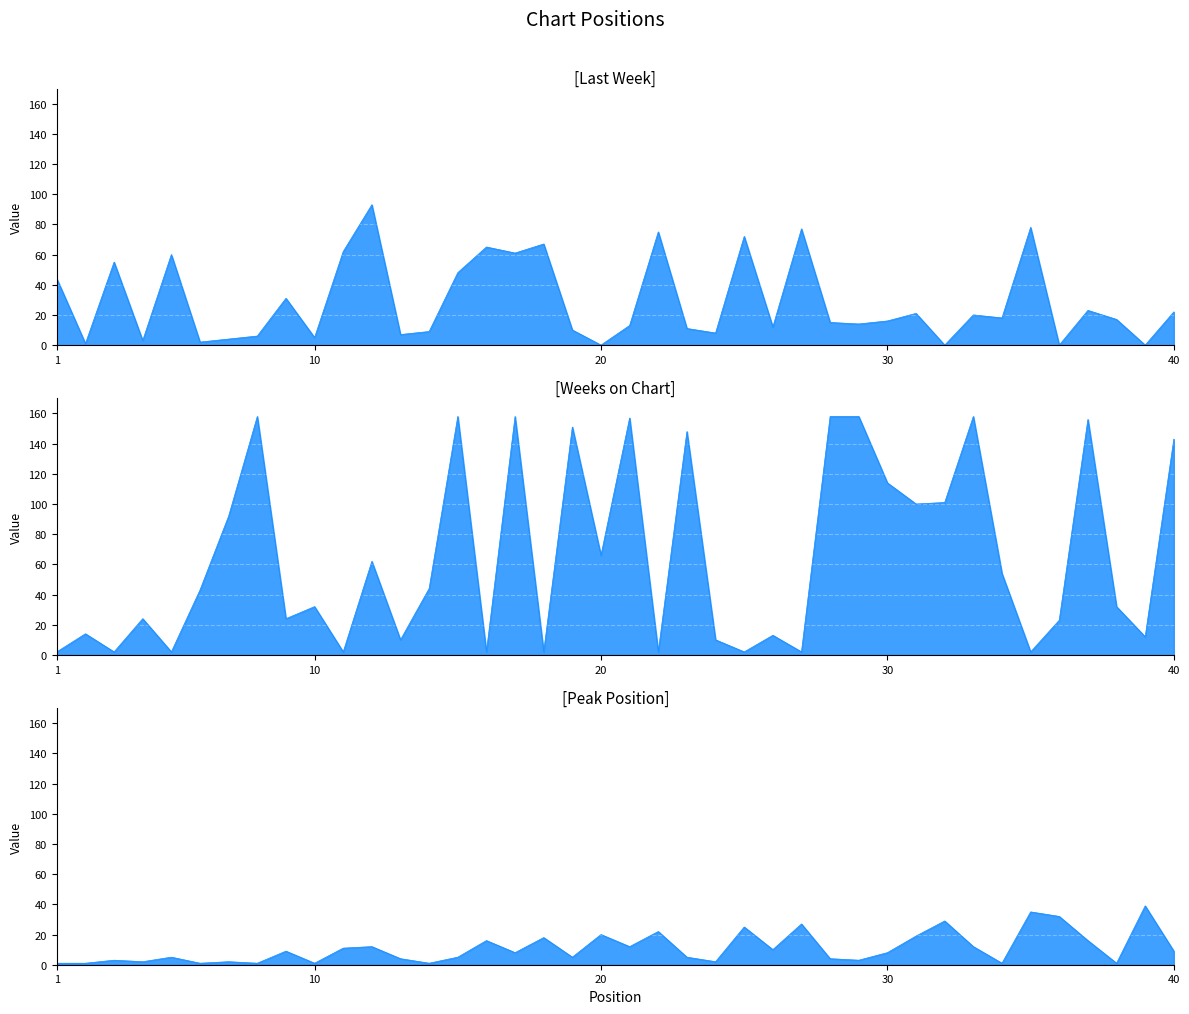

List the series in order of their overall mean, lowest first.

Peak Position, Last Week, Weeks on Chart